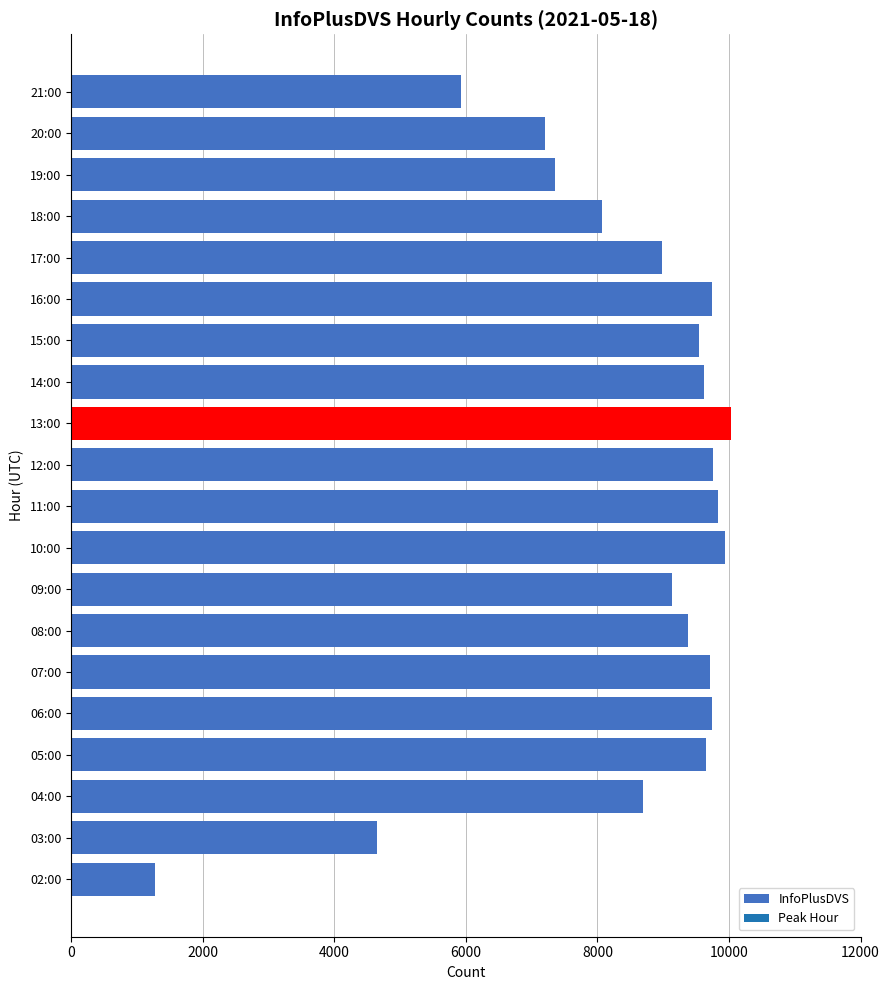

Is it true that the value at 04:00 is 14580?

False